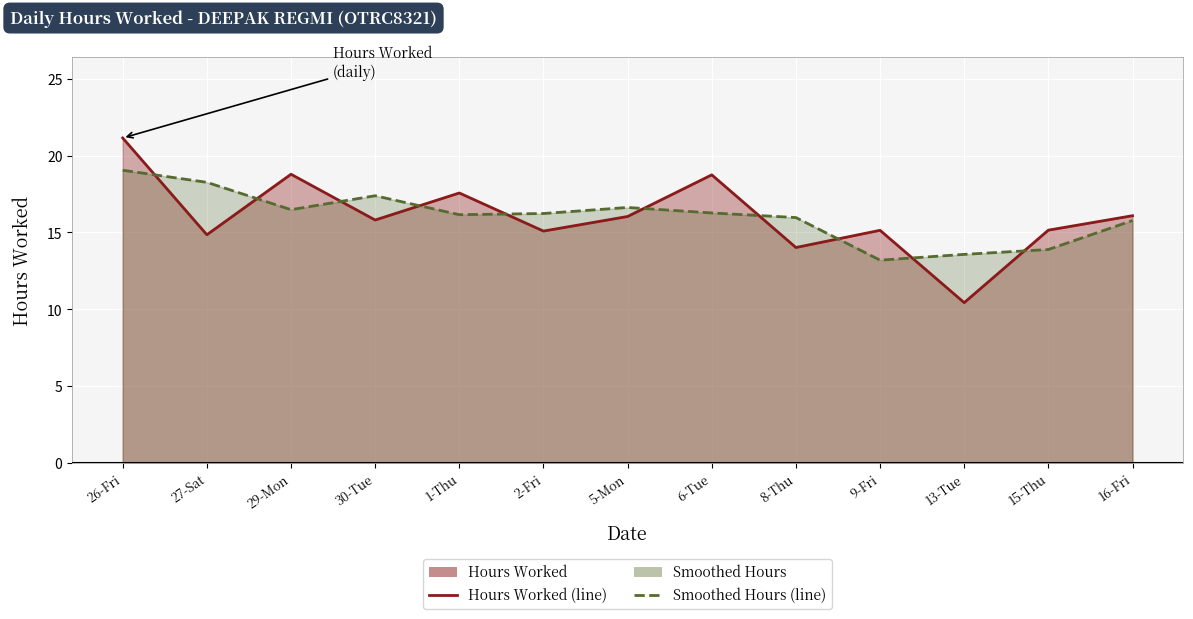

What is the spread (max minus min) of values at 9-Fri?

1.9